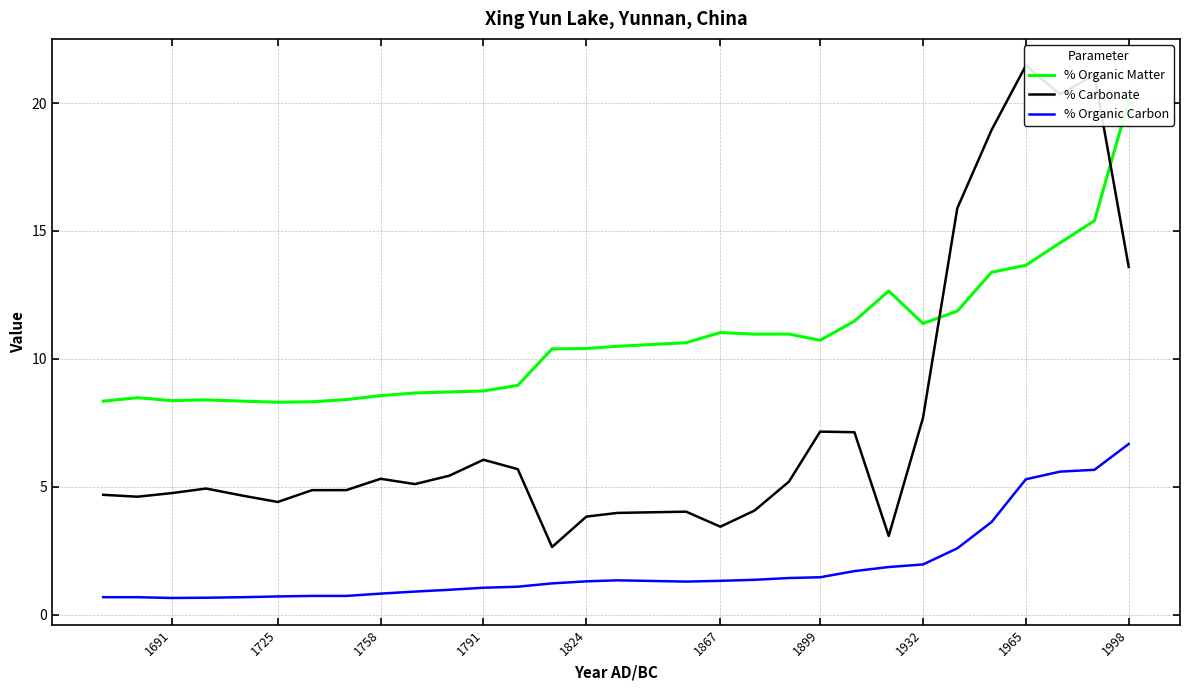

Between 1965 and 1791, which series saw the biggest shift?

% Carbonate